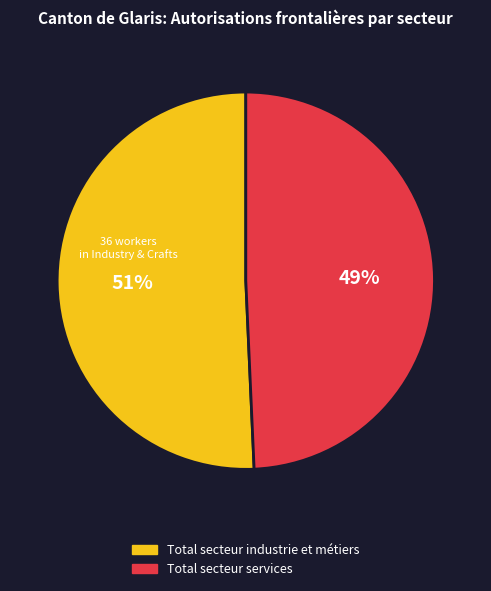

The Total secteur services slice represents 59% of the pie. True or false?

False